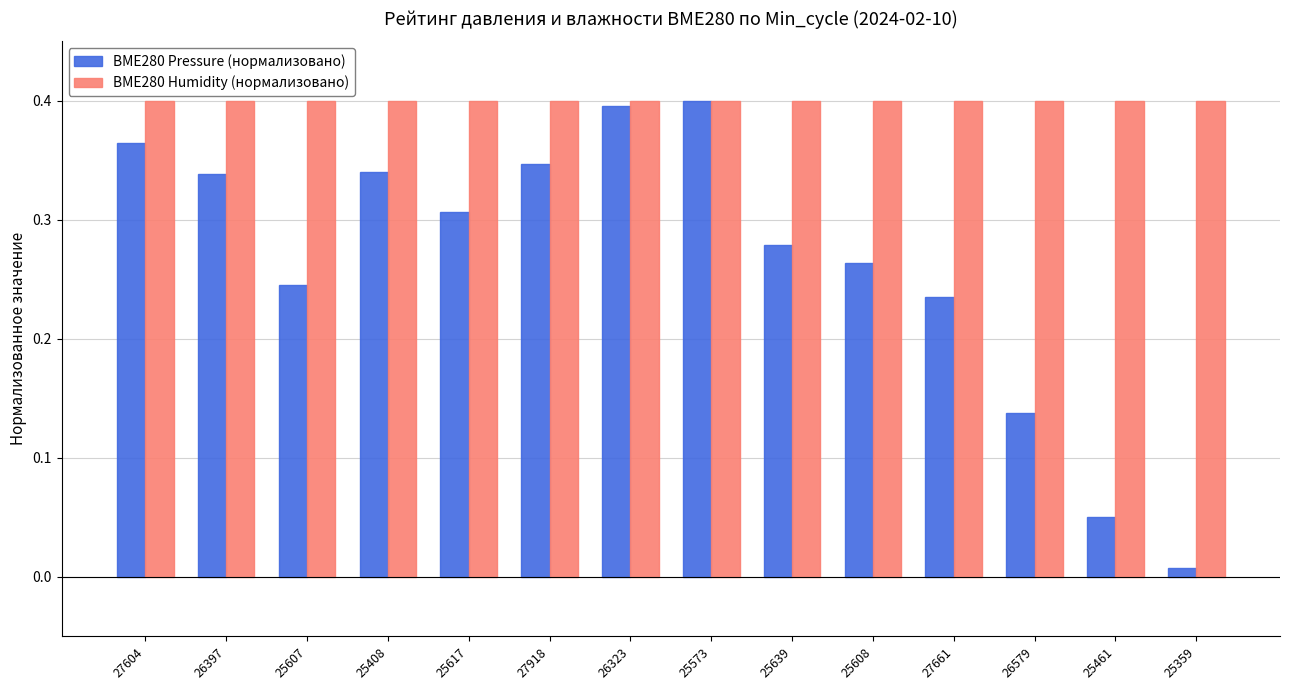

At 27661, list the series in order from smallest to largest.

BME280 Pressure (нормализовано), BME280 Humidity (нормализовано)